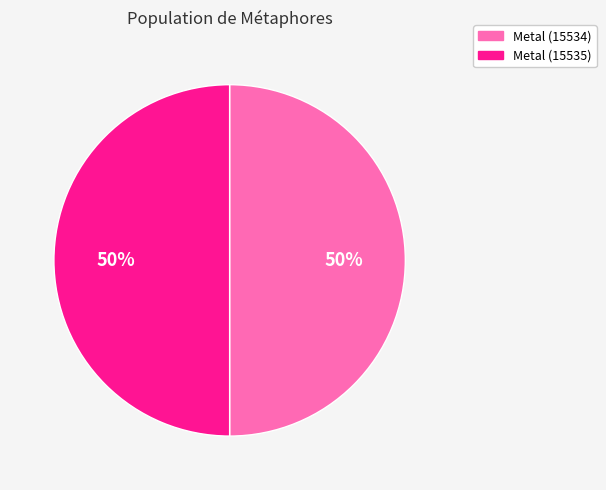

True or false: Metal (15535) accounts for 39% of the total.

False